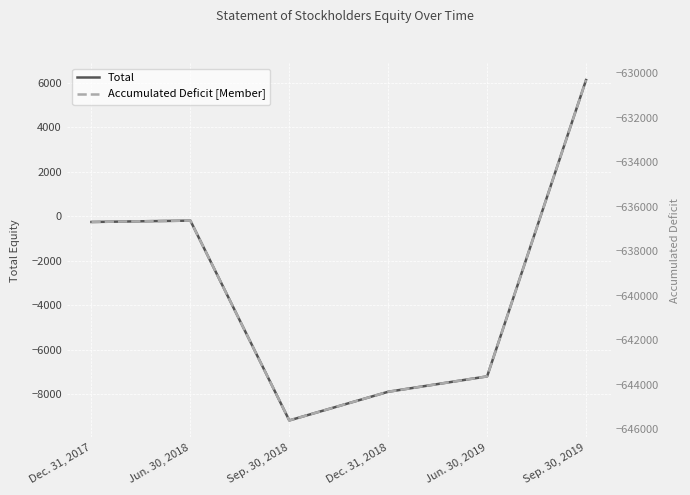

In Accumulated Deficit [Member], how many points are higher than both neighbors (excluding endpoints)?

1